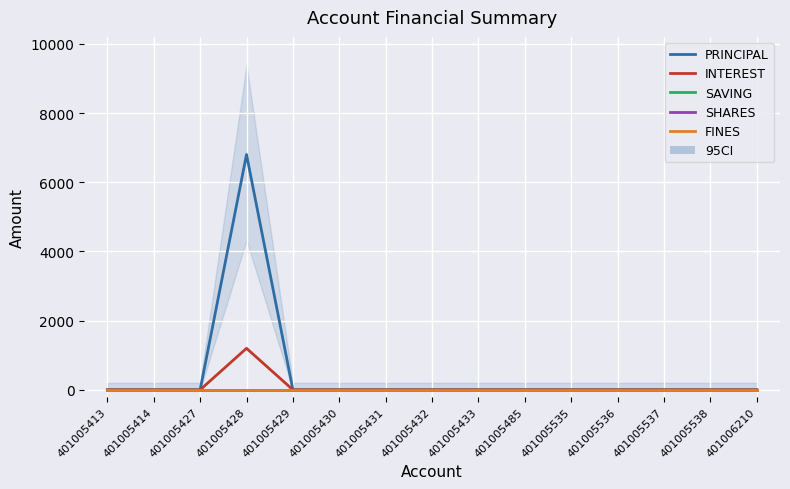

List the series in order of their peak value, lowest first.

SAVING, SHARES, FINES, INTEREST, PRINCIPAL